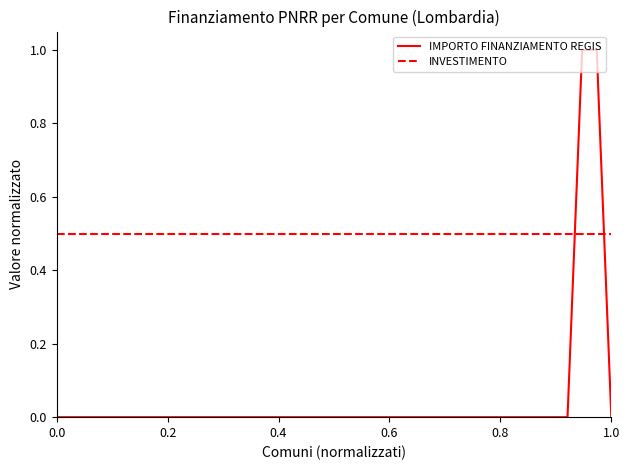

How many intersections are there between INVESTIMENTO and IMPORTO FINANZIAMENTO REGIS?

2